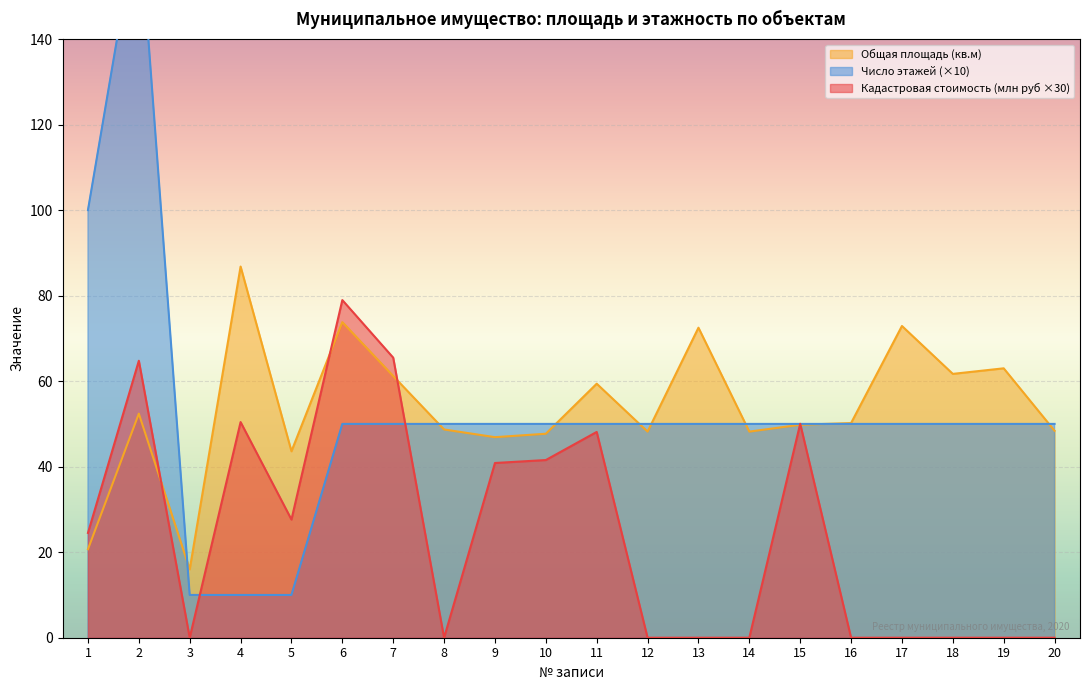

What is the maximum value for Общая площадь?

86.8